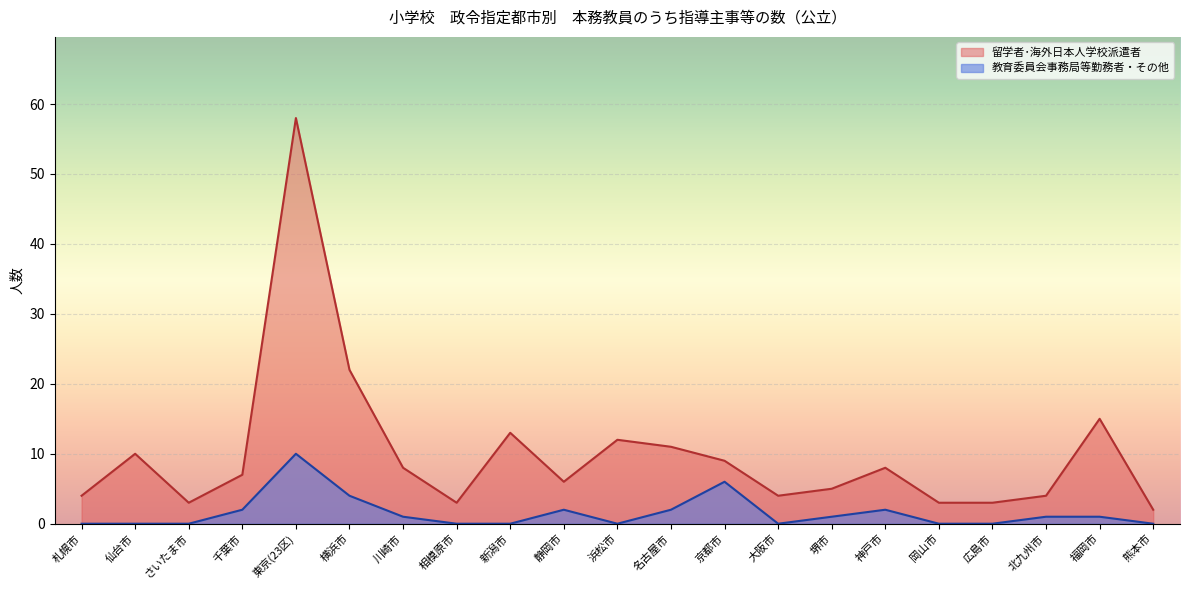

What is the sum of all 教育委員会事務局等勤務者・その他 values?

32